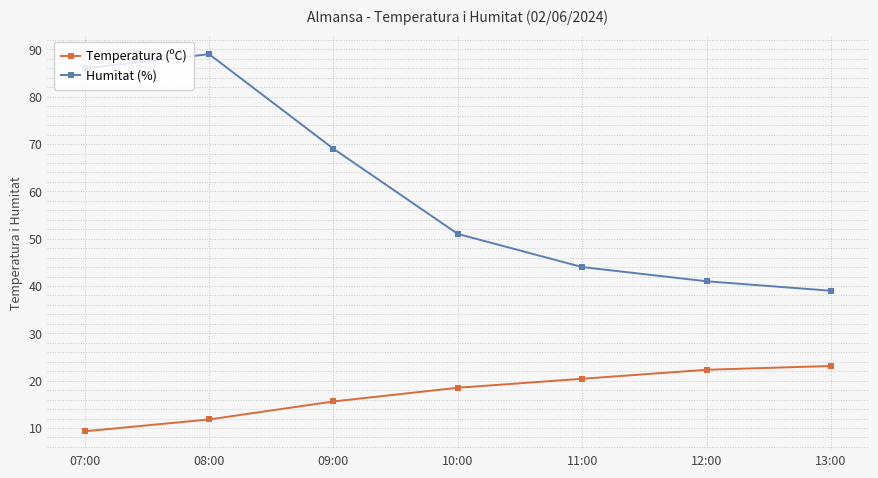

What are all the series names shown in the legend?

Temperatura (ºC), Humitat (%)